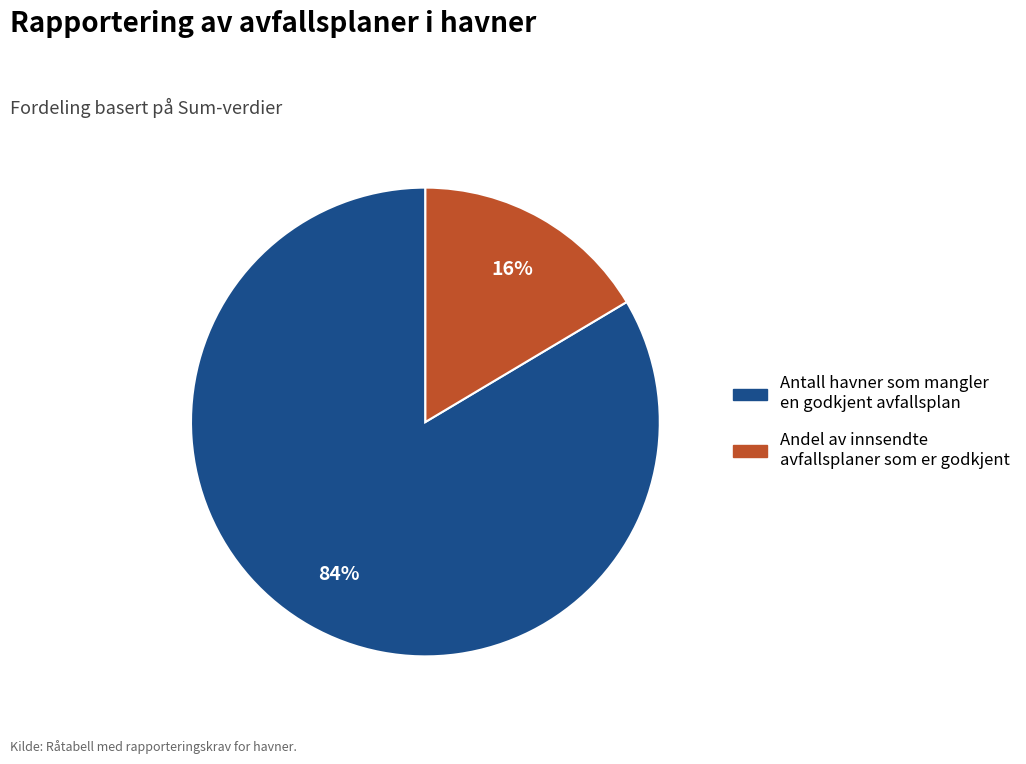

Which category accounts for the majority?

Antall havner som mangler en godkjent avfallsplan